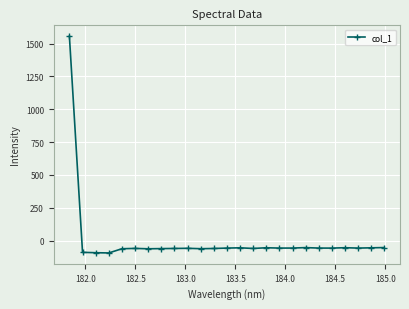

What is the difference between the second highest and second lowest values?

39.2